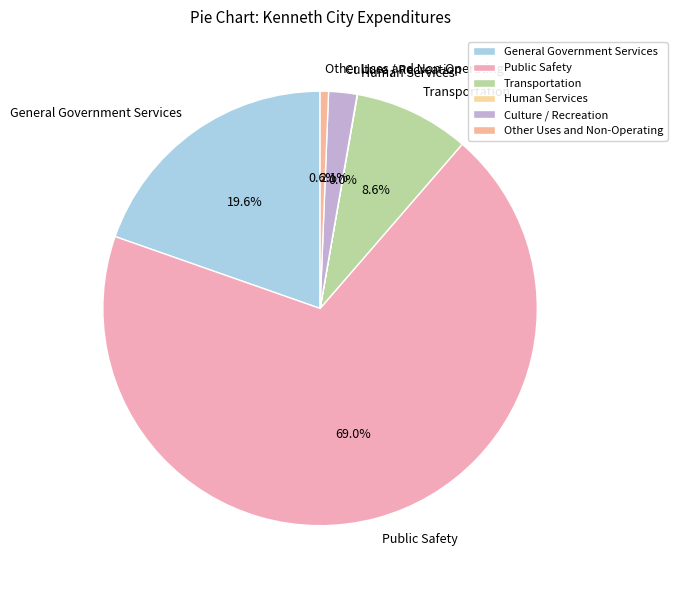

What portion of the pie excludes Other Uses and Non-Operating?

99.4%